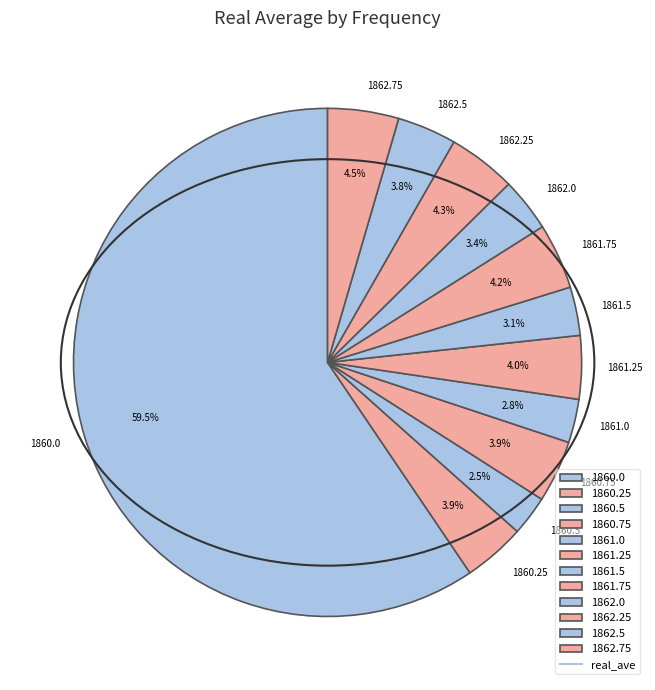

Does any single category account for the majority?

Yes